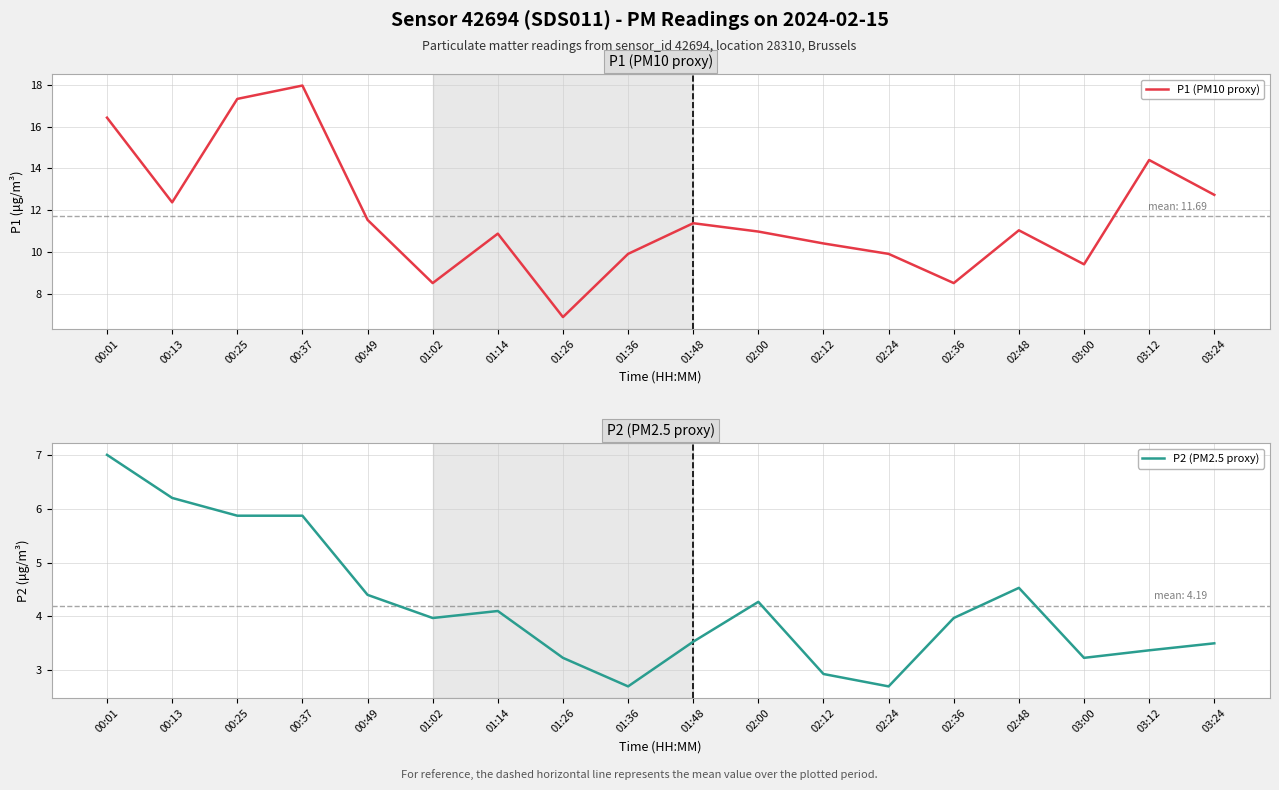

What is the average value of the P1 (PM10 proxy) series?

11.7